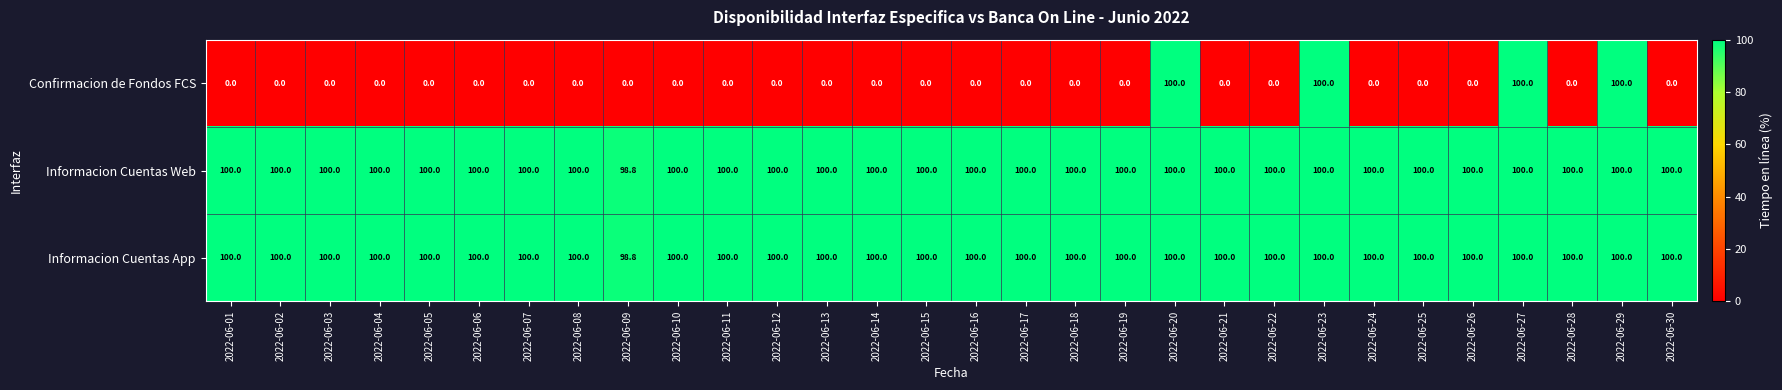

Where is Informacion Cuentas Web nearest to the value 99?

2022-06-09